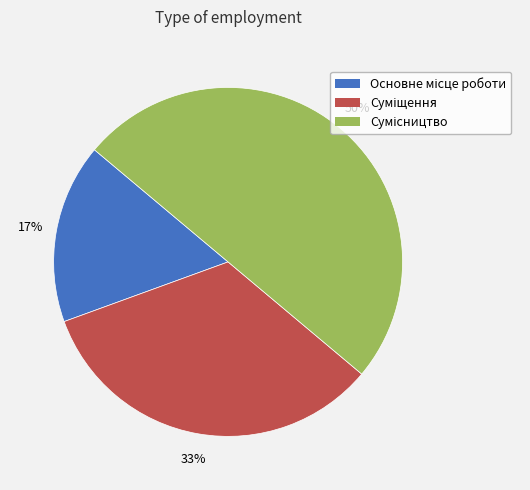

To the nearest percent, what is the difference between the largest and smallest slice percentages?

33%